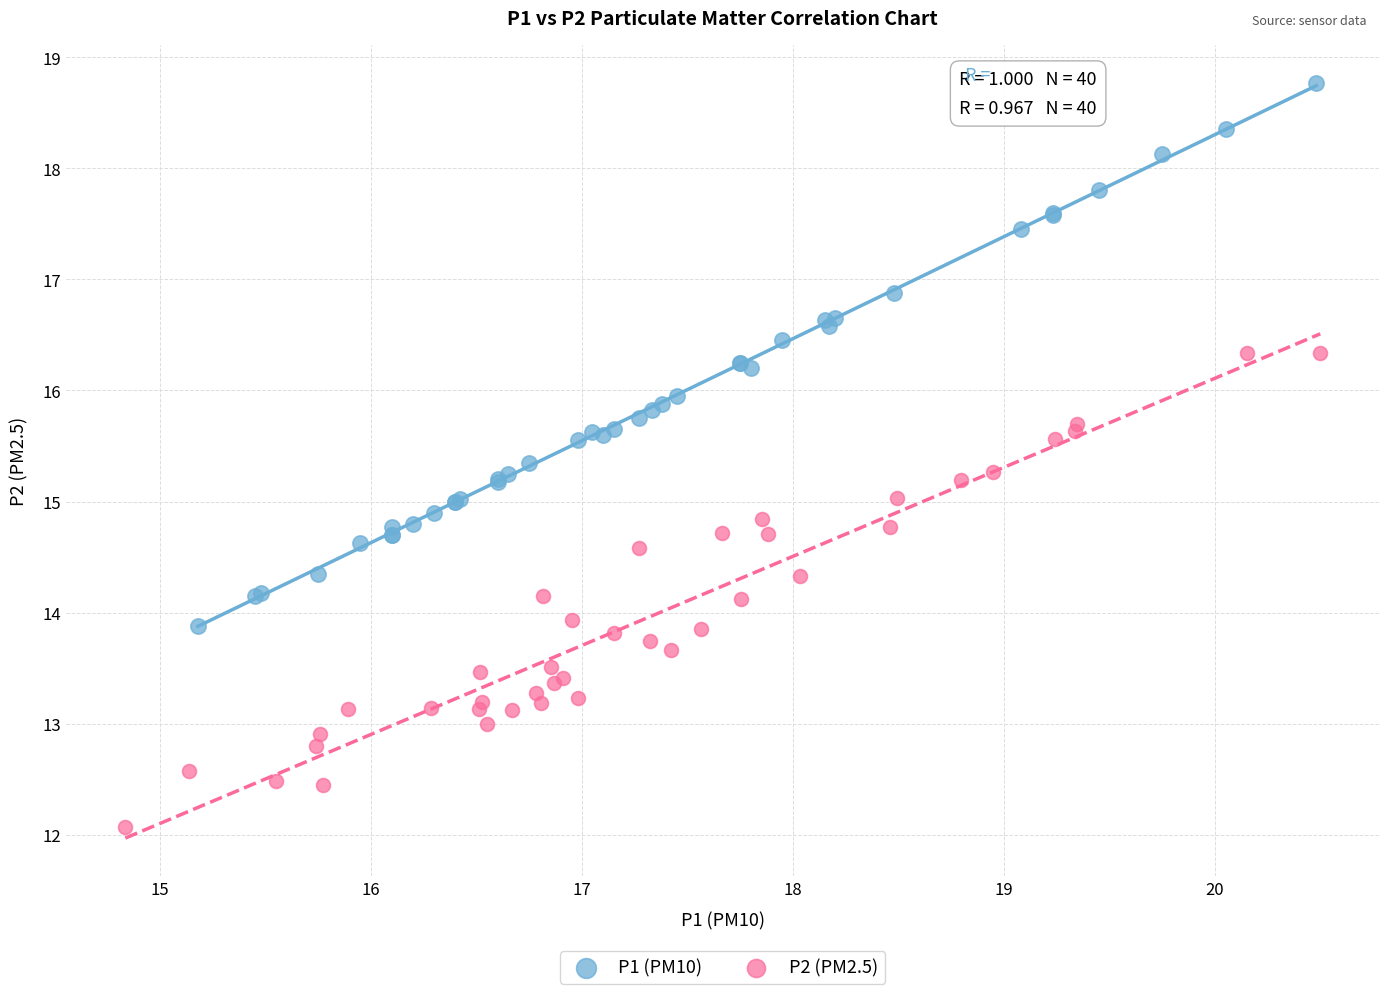

Which series has the widest spread of Y values?

P1 (PM10)